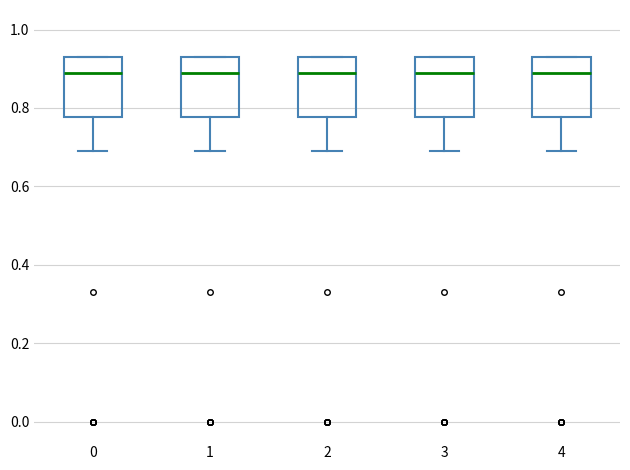

Where is the upper edge of the box at x = 4 on the y-axis? The values are not printed on the chart, so give them approximately, as read against the axis.

0.94